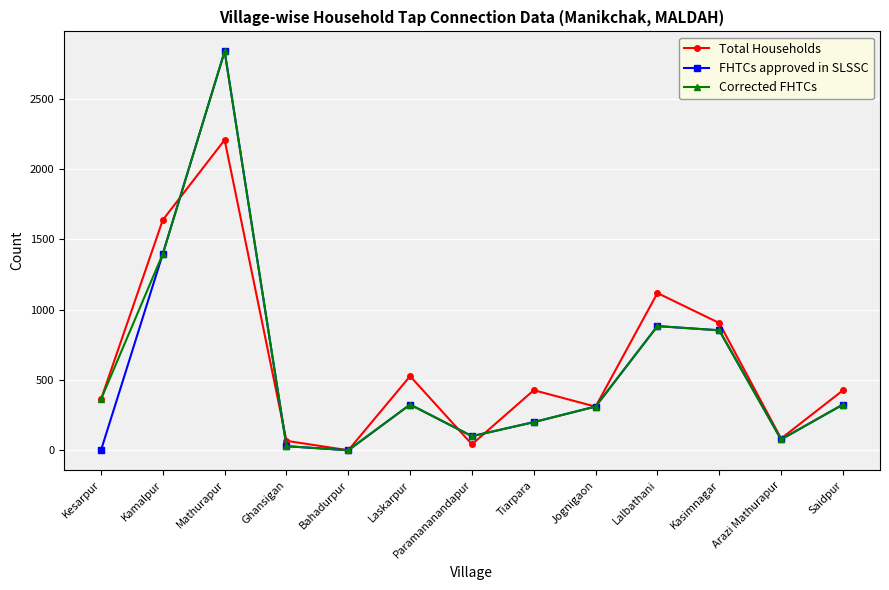

How many positive values does the Corrected FHTCs series have?

12